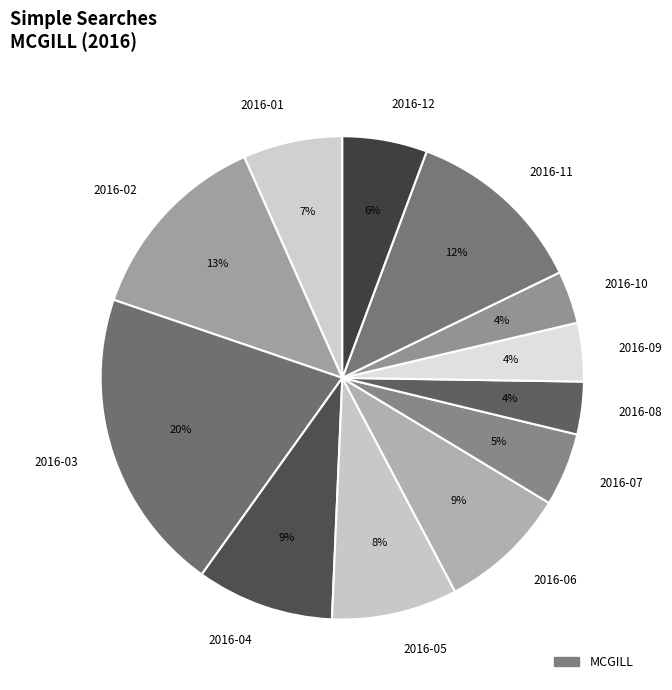

To the nearest percent, what is the average slice percentage?

8%